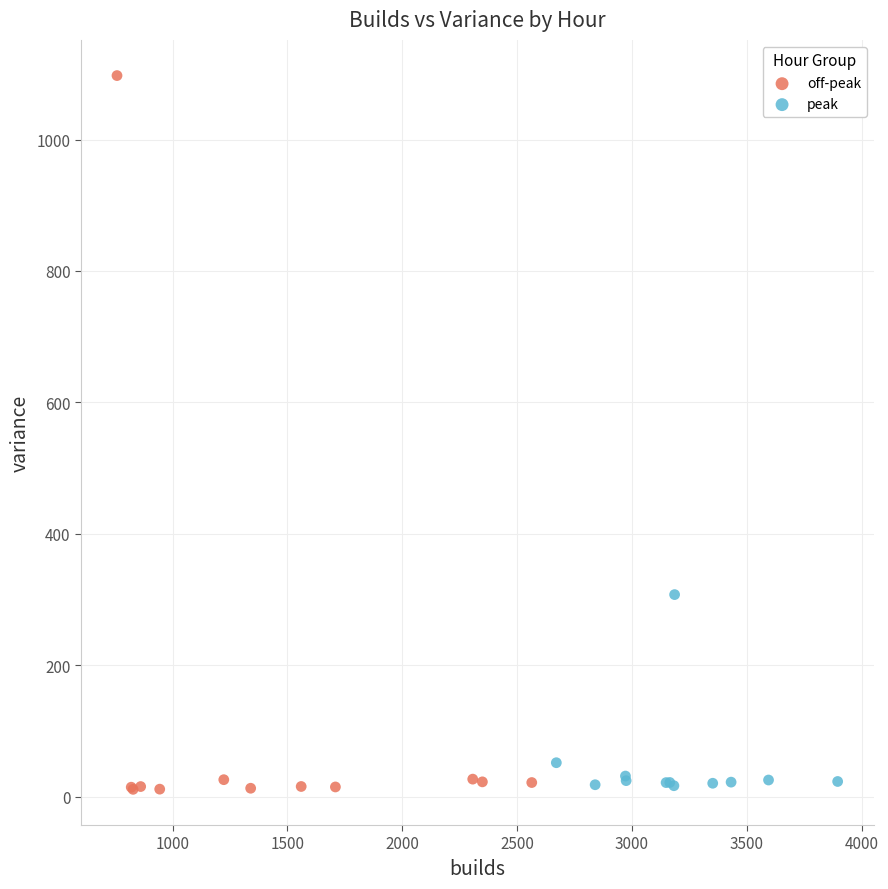

Which series has the largest Y range (max minus min)?

off-peak